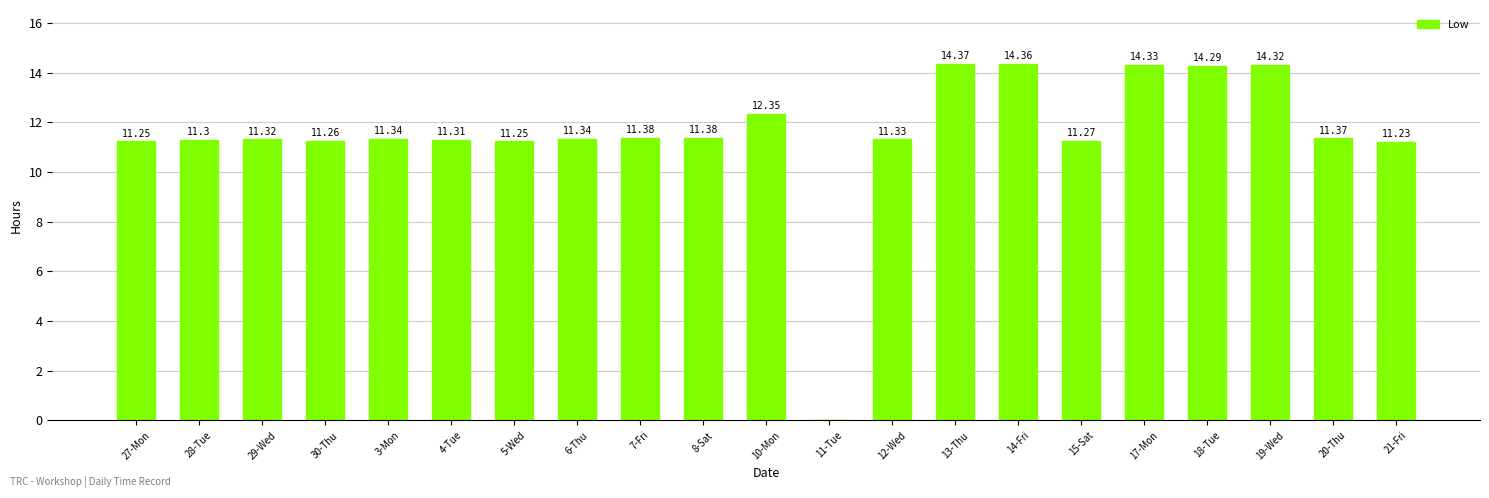

Which has a higher value, 20-Thu or 13-Thu?

13-Thu